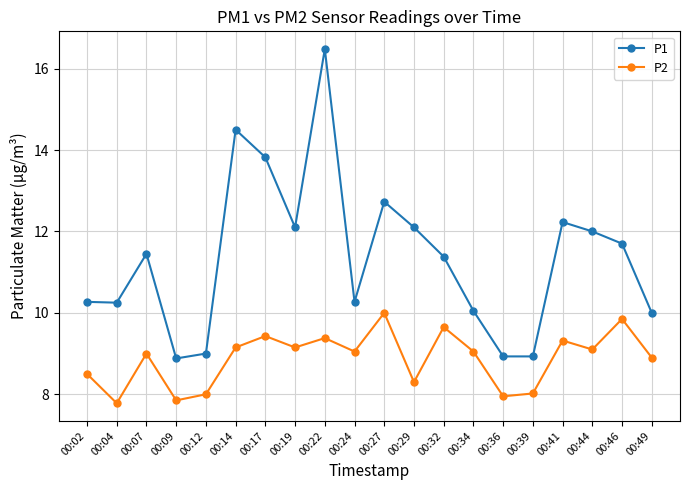

True or false: P2 has more than 0 interior local peaks.

True